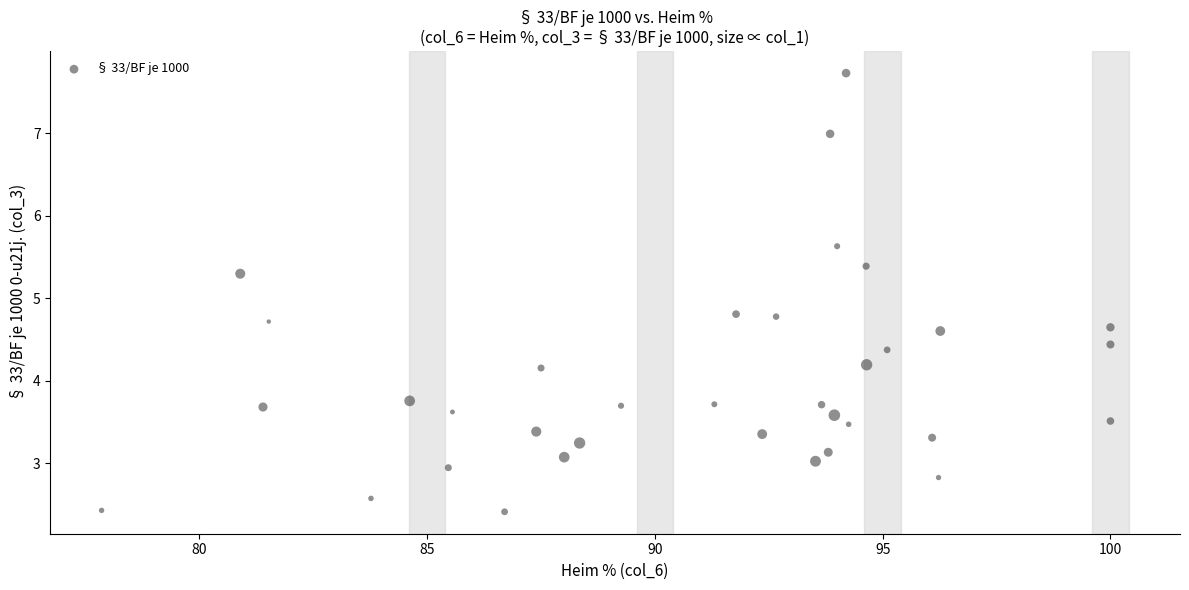

What is the range of X values (max minus min)?

22.1